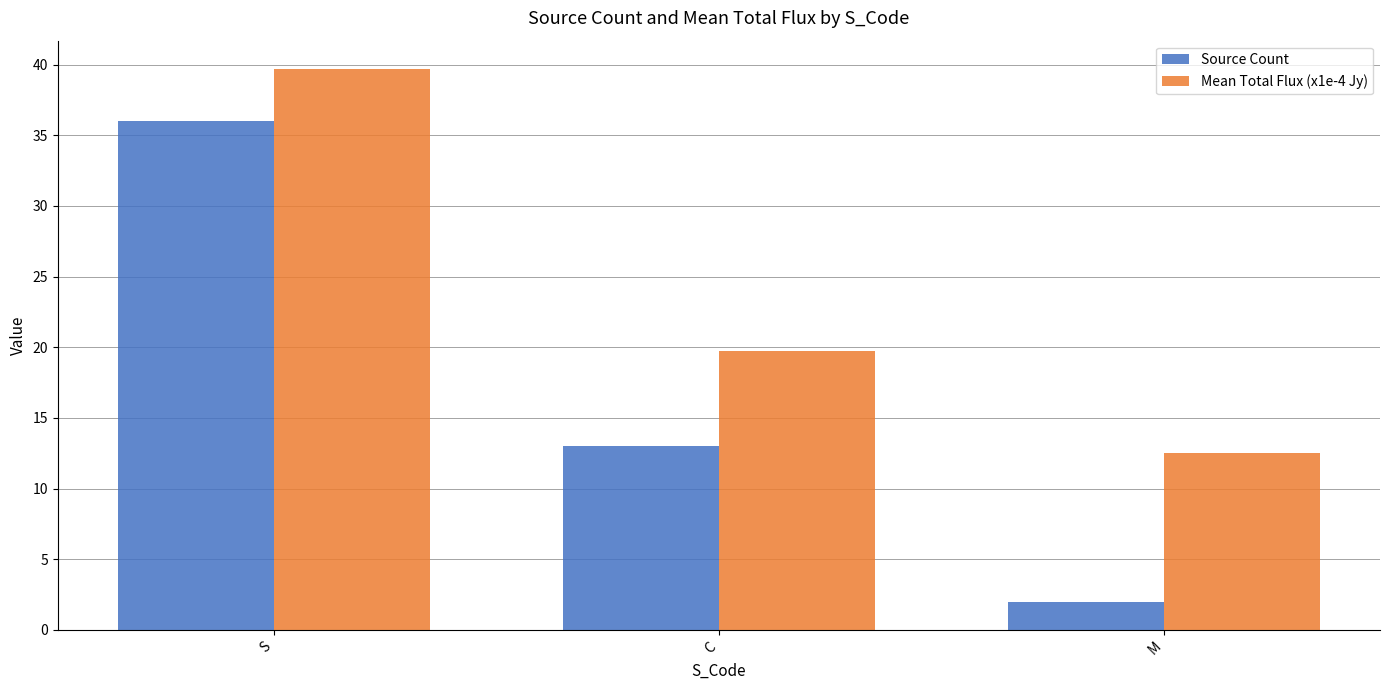

Is the value of Mean Total Flux (x1e-4 Jy) at C greater than the value of Source Count at C?

Yes